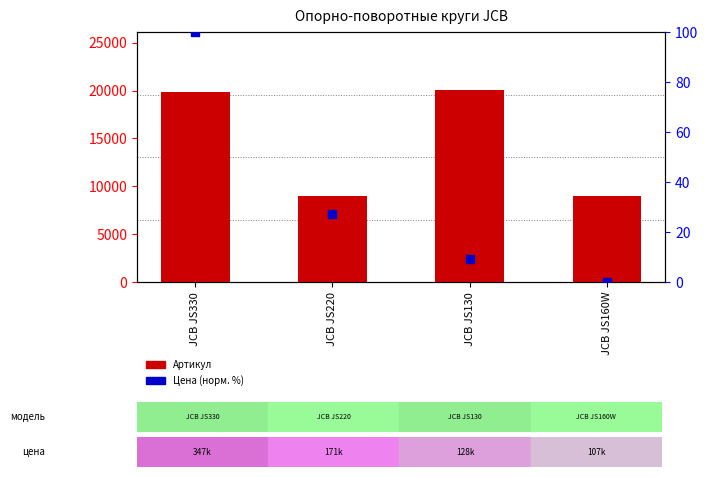

What are all the series names shown in the legend?

Артикул, Цена (норм.)